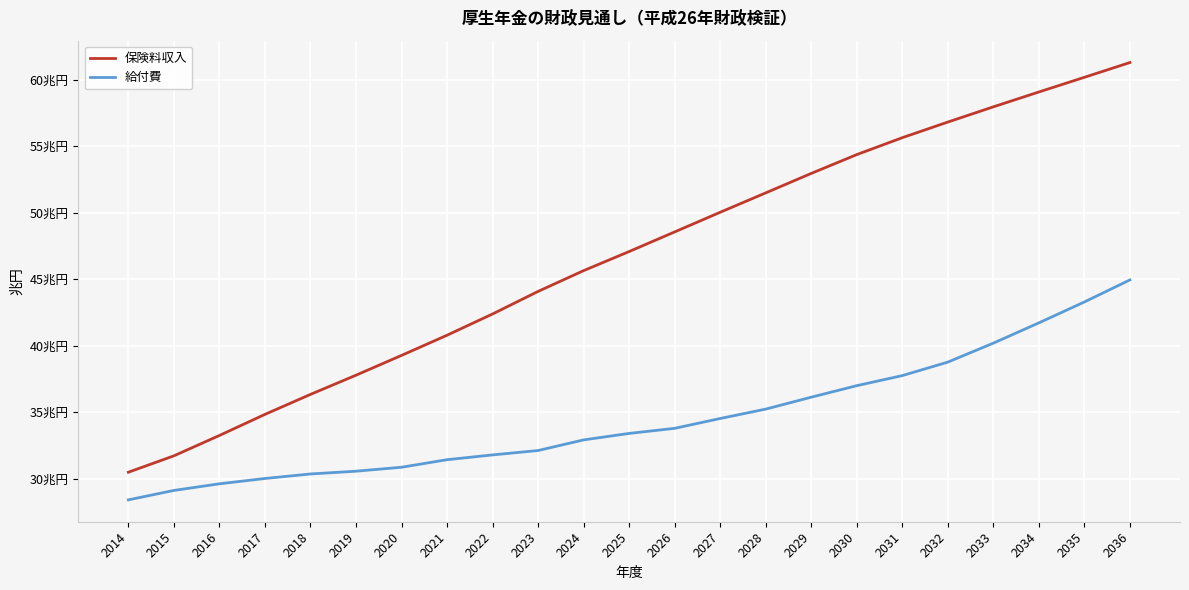

The value of 給付費 at 2026 is 33.8. True or false?

True